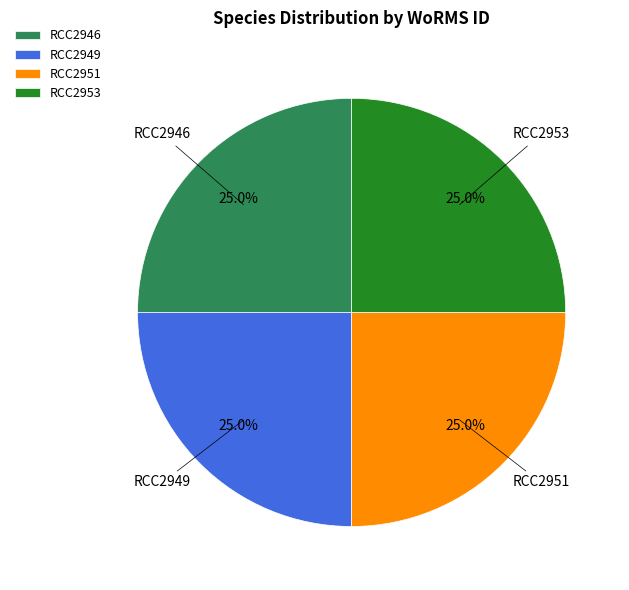

Approximately how many times larger is the value at RCC2949 compared to RCC2946?

1.0